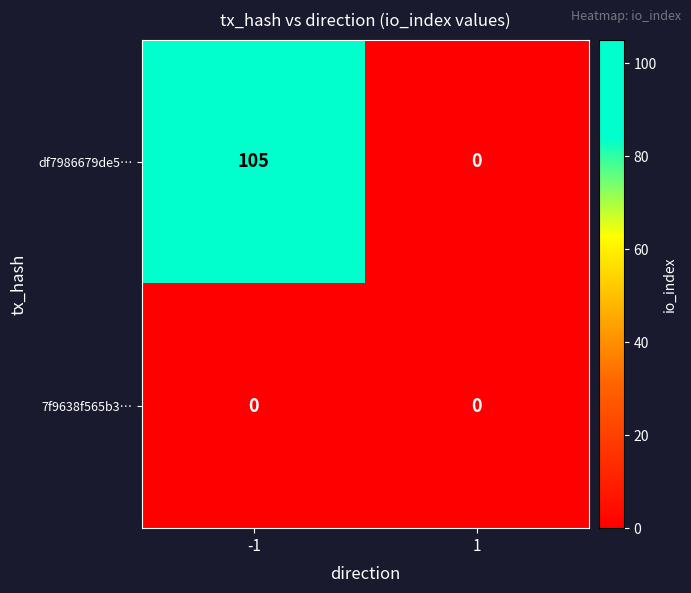

At how many categories does at least one series exceed 78?

1